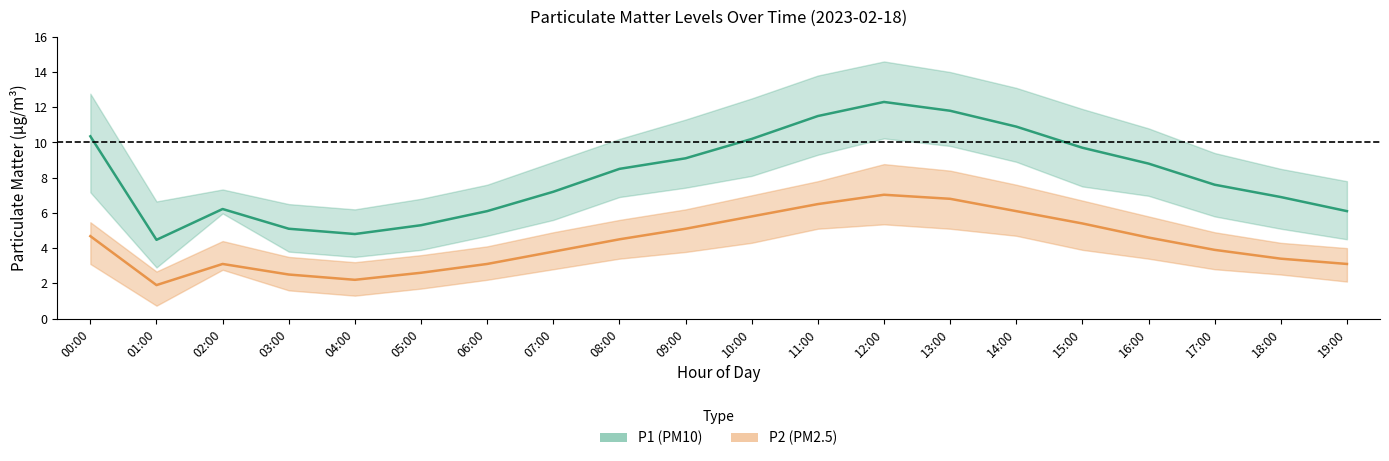

Is the value of P2_upper at 18:00 greater than the value of P1_lower at 11:00?

No